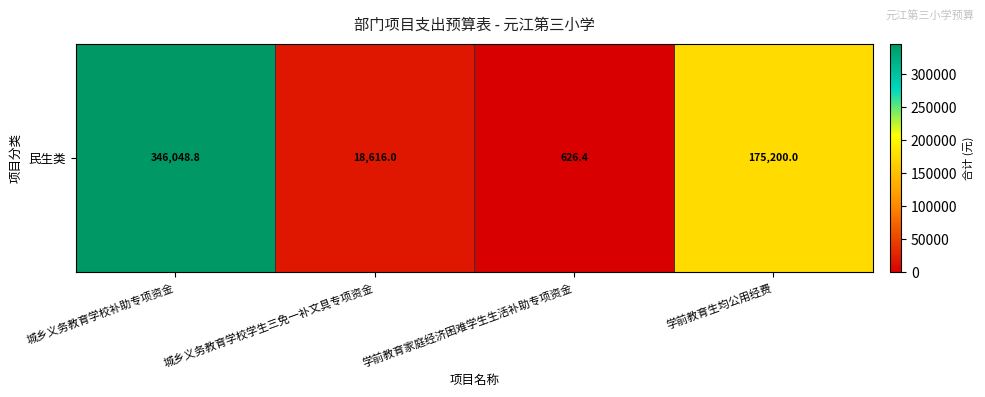

Between 学前教育家庭经济困难学生生活补助专项资金 and 学前教育生均公用经费, which is larger?

学前教育生均公用经费